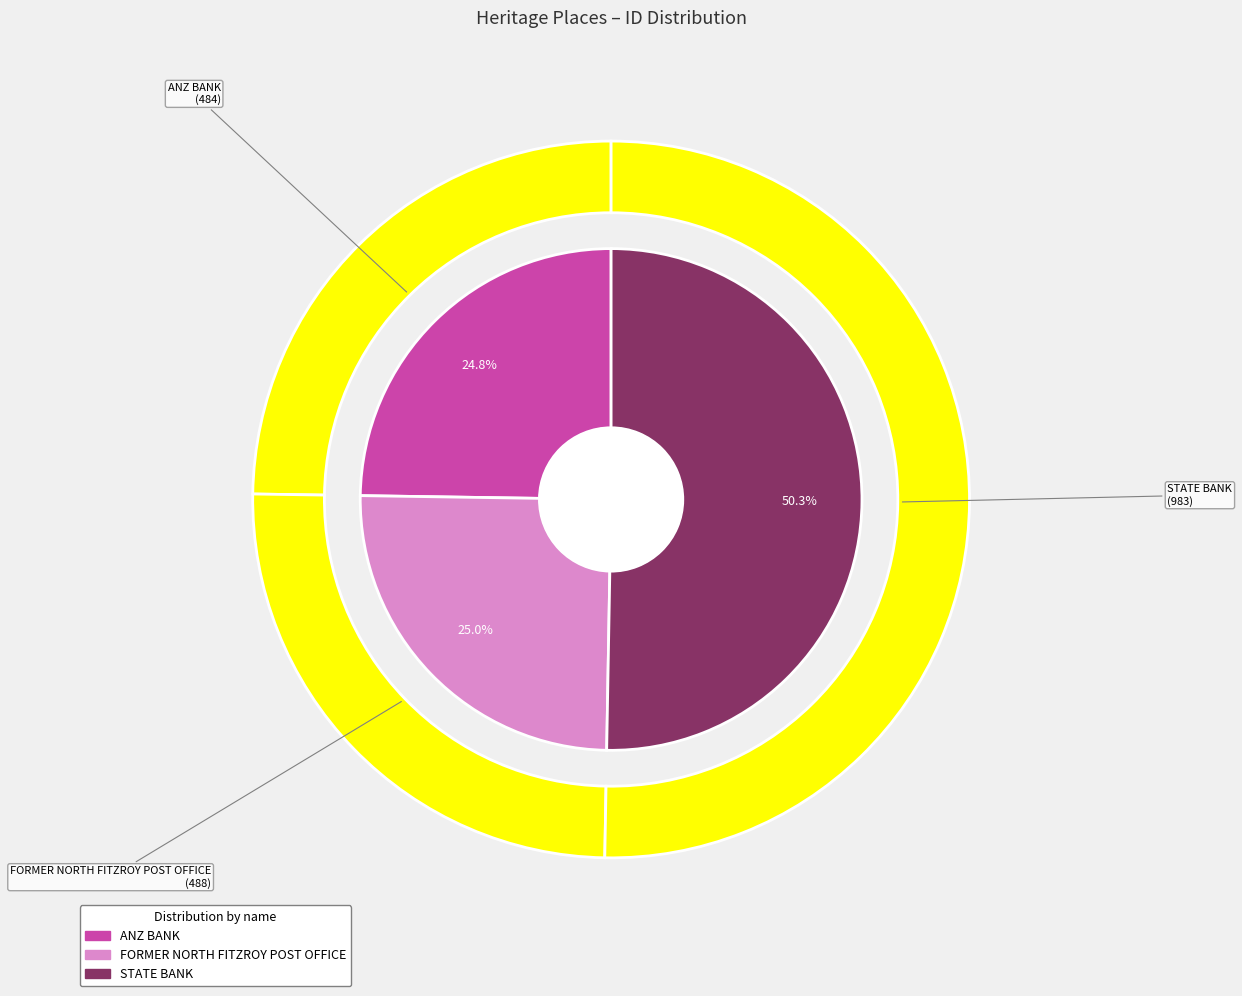

Which slice is the largest?

STATE BANK